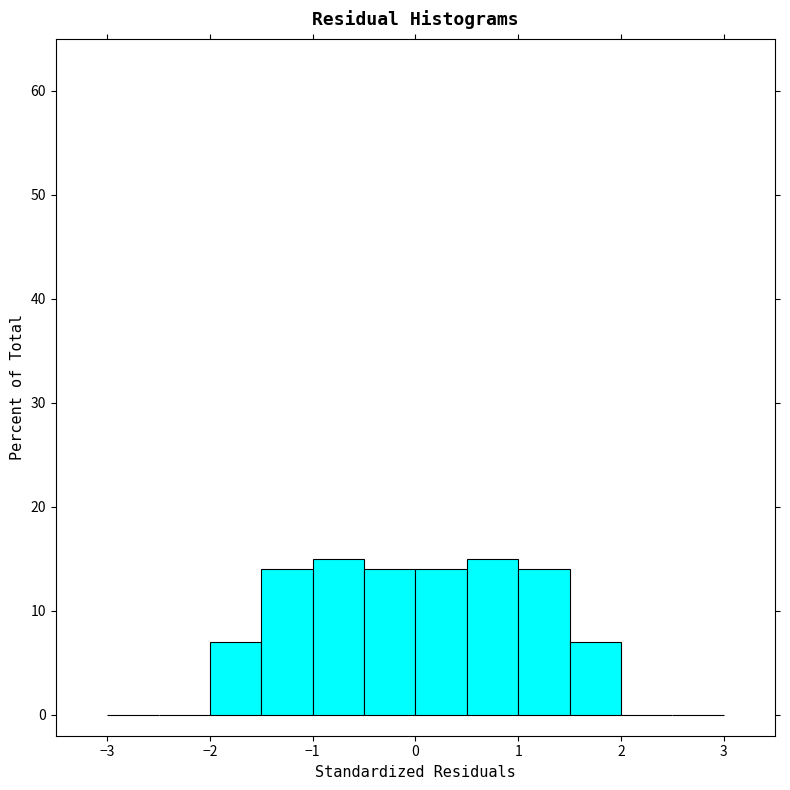

Reading left to right, transcribe this chart: for each bar, give the range it covers on the x-axis and its height. The values are not printed on the chart, so give them approximately, as read against the axis.

-3.0 to -2.5: 0
-2.5 to -2.0: 0
-2.0 to -1.5: 7
-1.5 to -1.0: 14
-1.0 to -0.5: 15
-0.5 to 0.0: 14
0.0 to 0.5: 14
0.5 to 1.0: 15
1.0 to 1.5: 14
1.5 to 2.0: 7
2.0 to 2.5: 0
2.5 to 3.0: 0